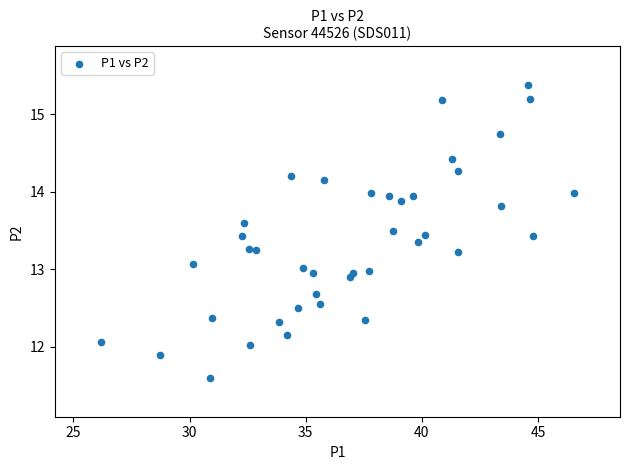

What is the range of Y values (max minus min)?

3.8